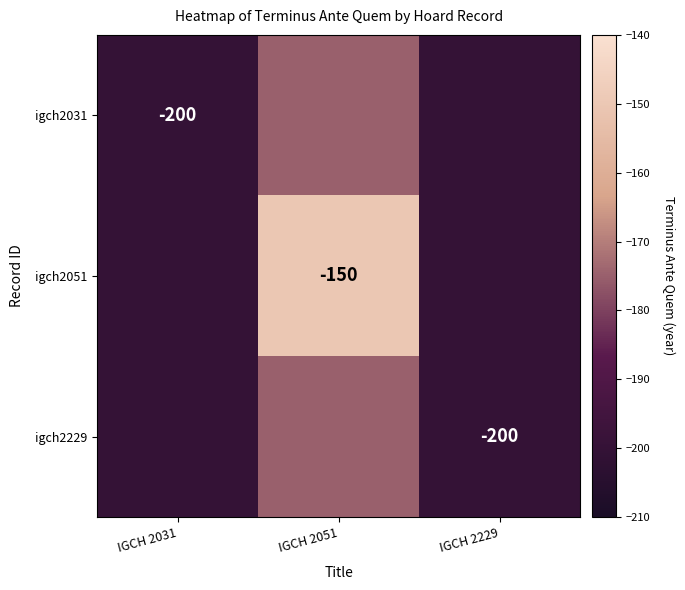

The igch2229 series shows -200 at IGCH 2229. True or false?

True